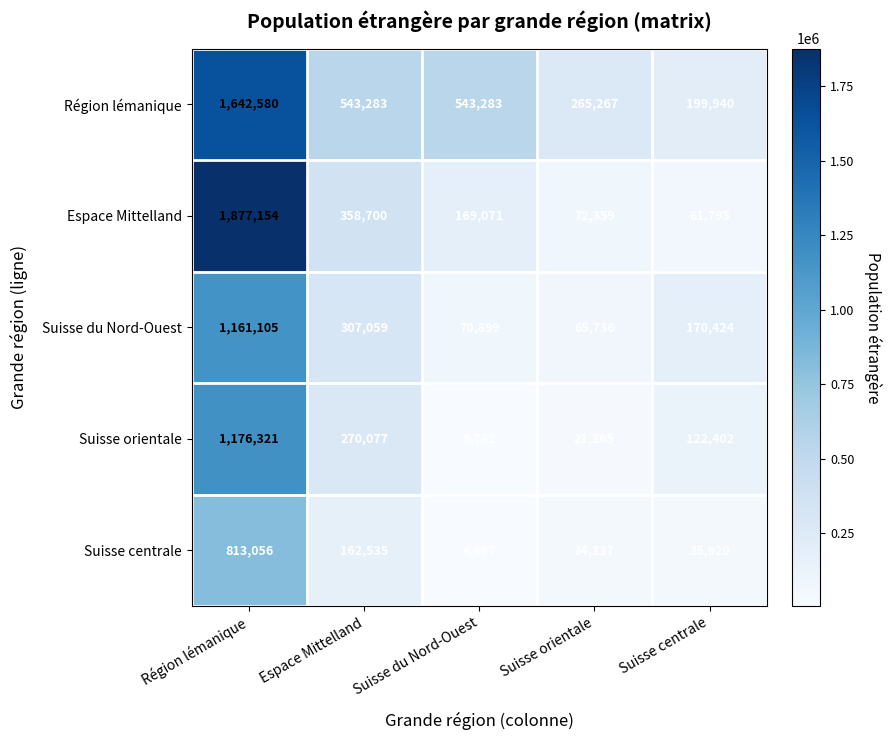

Which series has the largest total across all categories?

Région lémanique